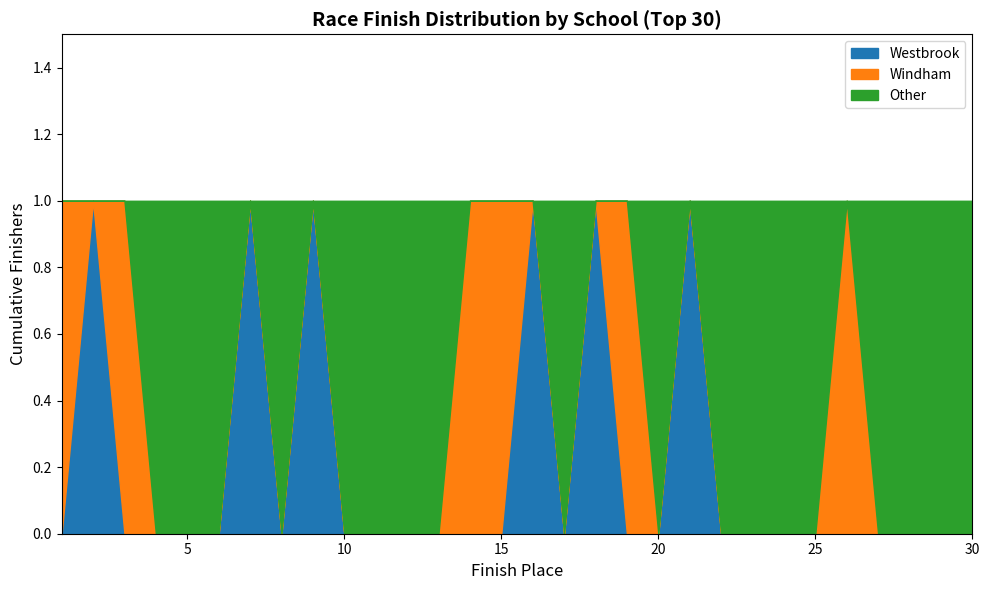

What is the difference between the highest and lowest values at 13?

1